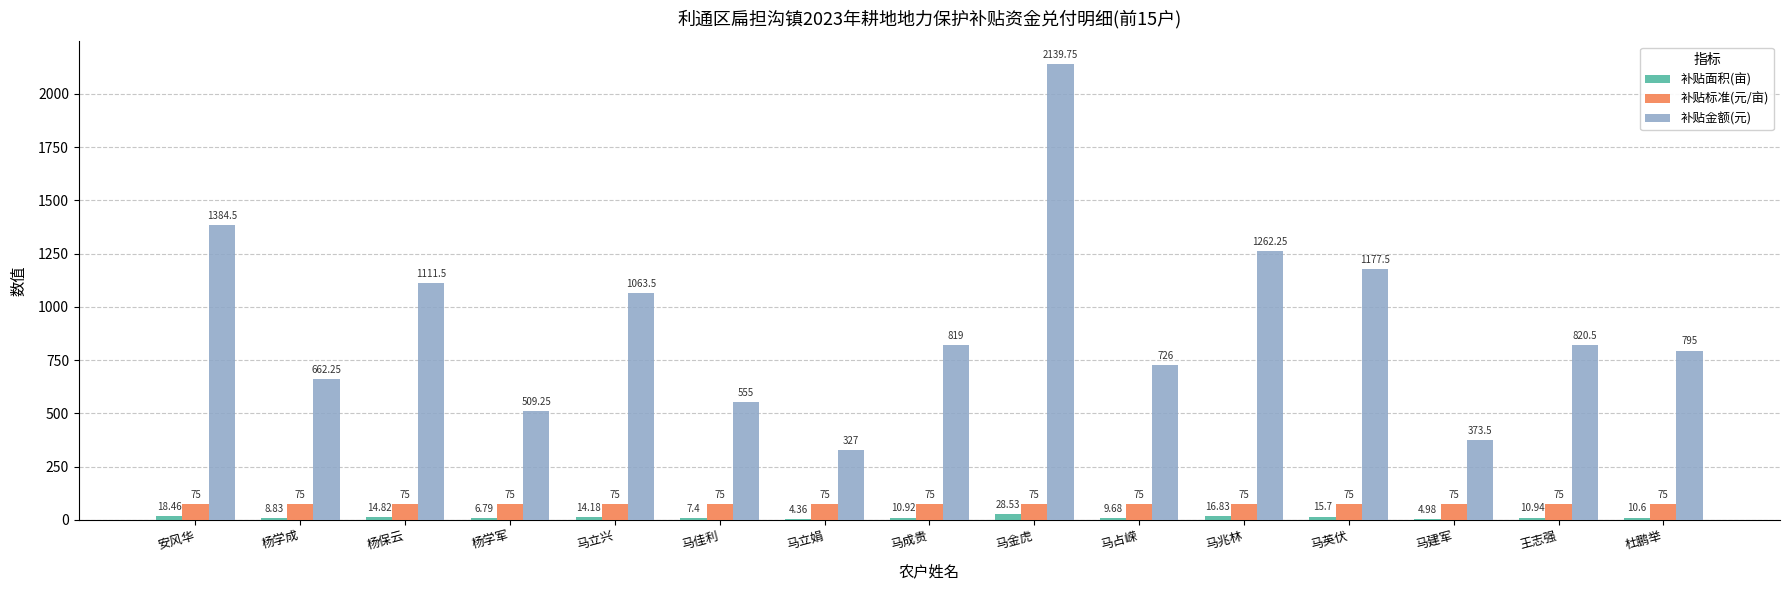

What are all the series names shown in the legend?

补贴面积(亩), 补贴标准(元/亩), 补贴金额(元)